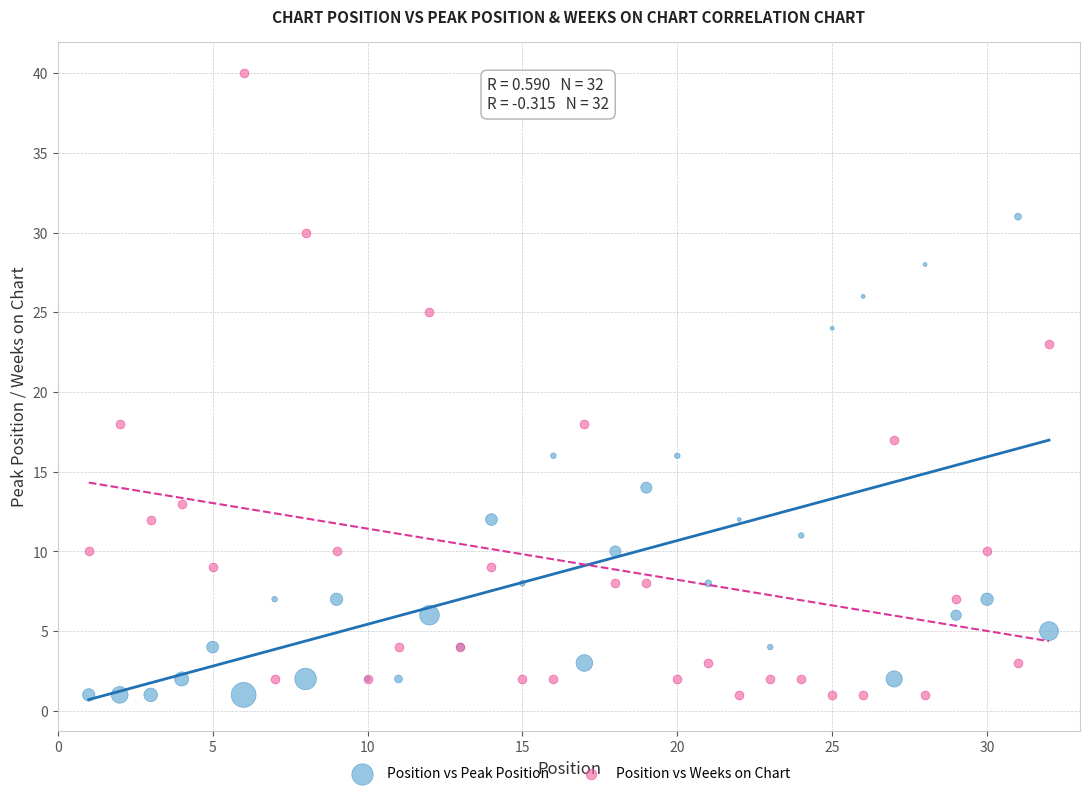

What are all the series names shown in the legend?

Position vs Peak Position, Position vs Weeks on Chart